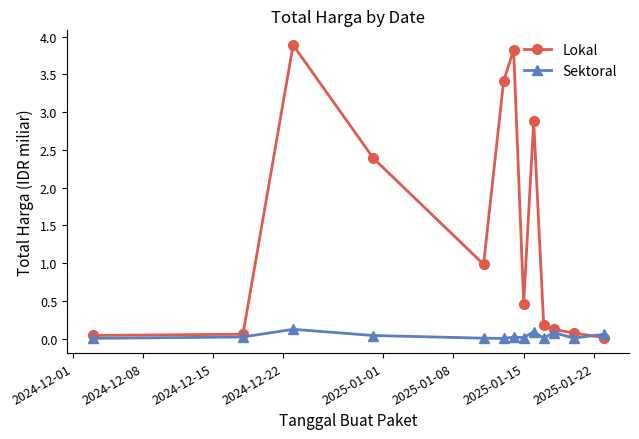

At how many categories does at least one series exceed 0?

13